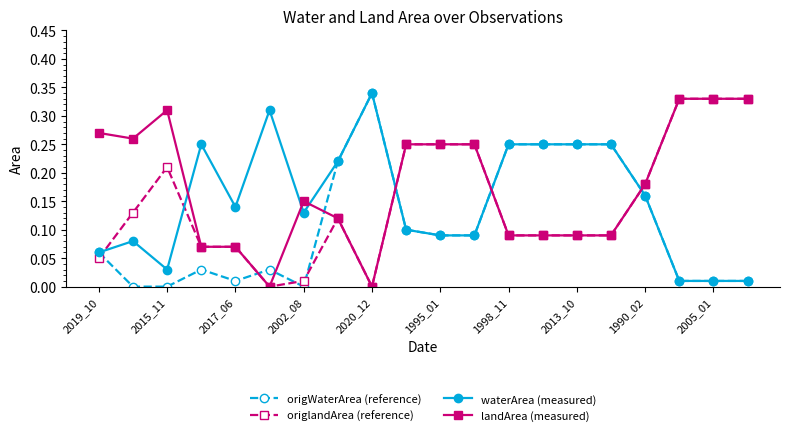

Which series has the largest total across all categories?

landArea (measured)